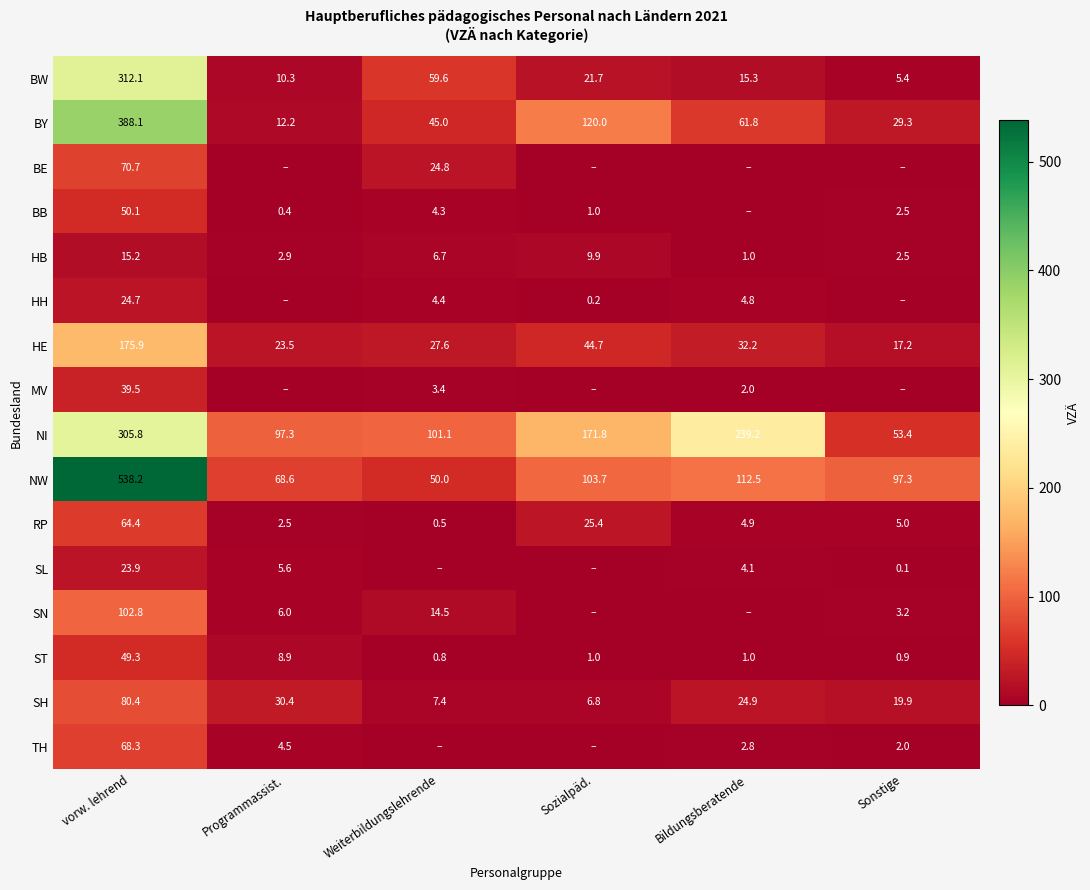

At which label does HE first exceed 32?

vorw. lehrend